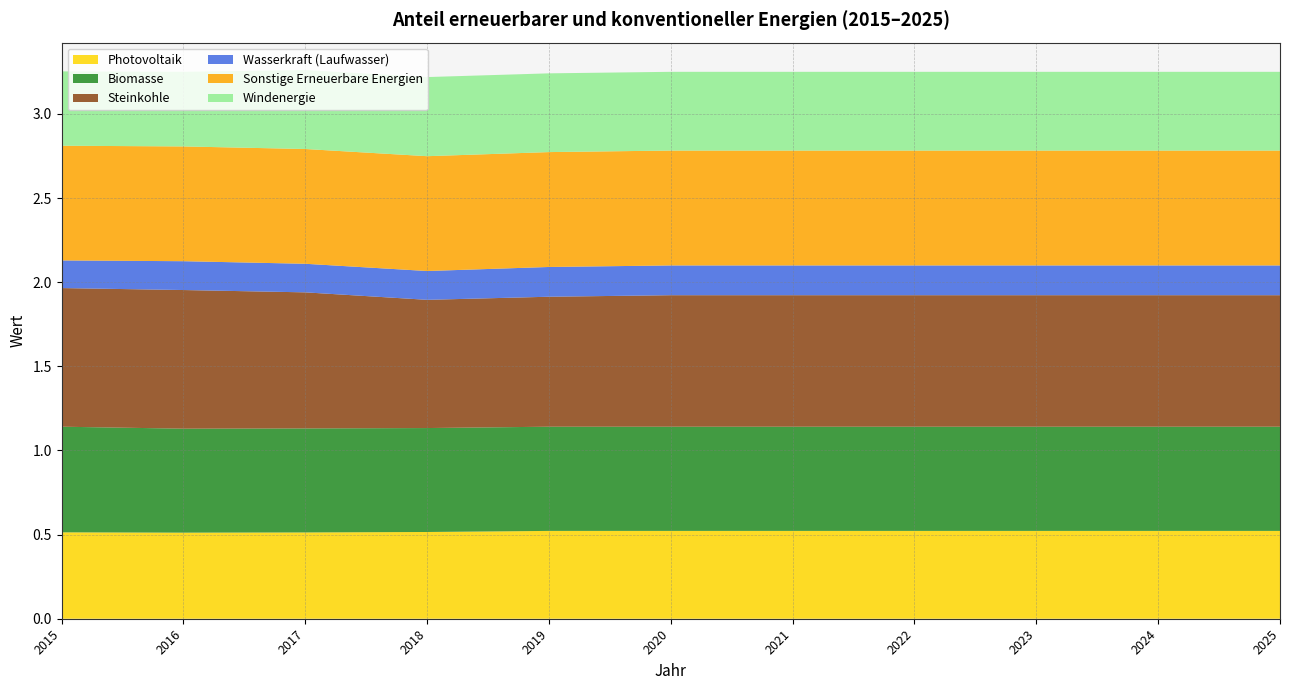

Reading left to right, list all the values displayed in this chart.

Photovoltaik: 2015=0.5	2016=0.5	2017=0.5	2018=0.5	2019=0.5	2020=0.5	2021=0.5	2022=0.5	2023=0.5	2024=0.5	2025=0.5
Biomasse: 2015=0.6	2016=0.6	2017=0.6	2018=0.6	2019=0.6	2020=0.6	2021=0.6	2022=0.6	2023=0.6	2024=0.6	2025=0.6
Steinkohle: 2015=0.8	2016=0.8	2017=0.8	2018=0.8	2019=0.8	2020=0.8	2021=0.8	2022=0.8	2023=0.8	2024=0.8	2025=0.8
Wasserkraft (Laufwasser): 2015=0.2	2016=0.2	2017=0.2	2018=0.2	2019=0.2	2020=0.2	2021=0.2	2022=0.2	2023=0.2	2024=0.2	2025=0.2
Sonstige Erneuerbare Energien: 2015=0.7	2016=0.7	2017=0.7	2018=0.7	2019=0.7	2020=0.7	2021=0.7	2022=0.7	2023=0.7	2024=0.7	2025=0.7
Windenergie: 2015=0.4	2016=0.4	2017=0.5	2018=0.5	2019=0.5	2020=0.5	2021=0.5	2022=0.5	2023=0.5	2024=0.5	2025=0.5